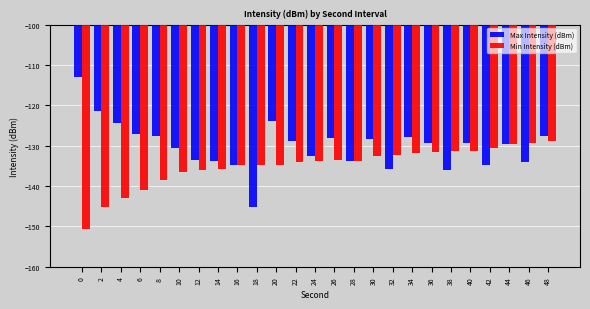

At which category is the sum across all series the highest?

48